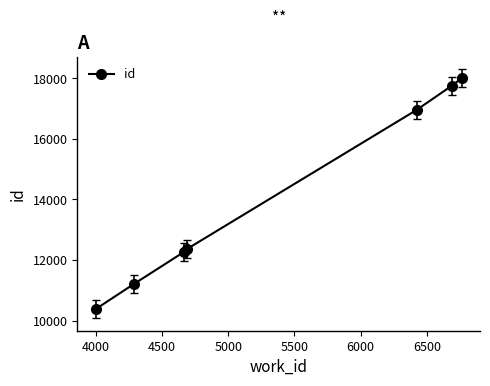

What is the maximum value shown in the chart?

18002